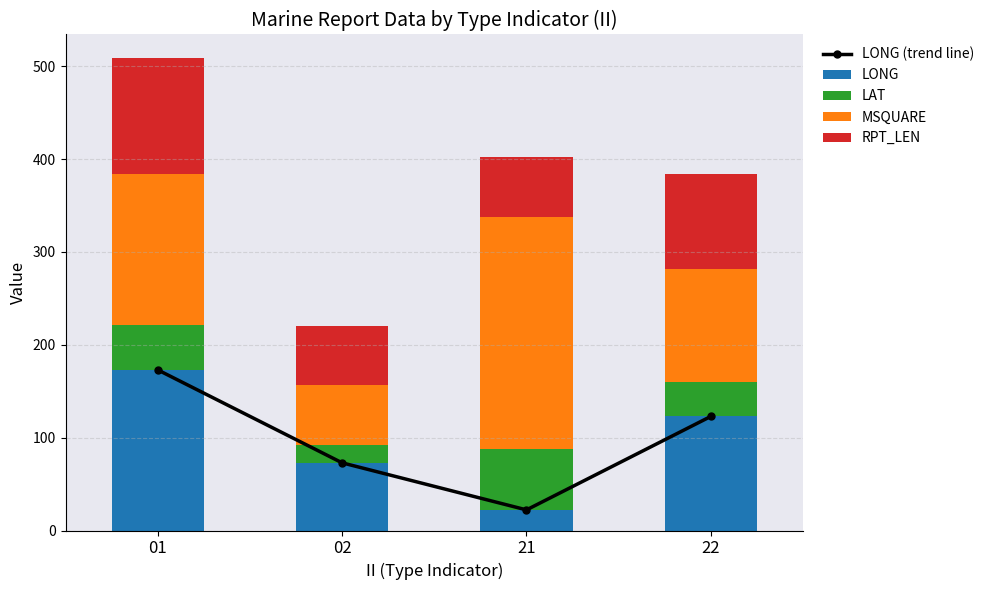

What is the lowest value of the LONG (trend line) series?

22.2